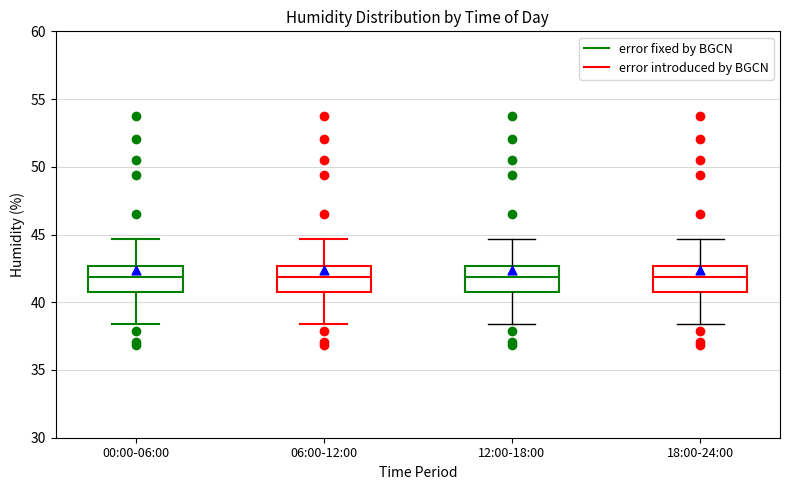

Reading left to right, read every box against the y-axis: the position of its median line, the range the box covers, and the ends of its whiskers. The values are not printed on the chart, so give them approximately, as read against the axis.

00:00-06:00: median 42.0, box 41.0 to 42.5, whiskers 38.5 to 44.5
06:00-12:00: median 42.0, box 41.0 to 42.5, whiskers 38.5 to 44.5
12:00-18:00: median 42.0, box 41.0 to 42.5, whiskers 38.5 to 44.5
18:00-24:00: median 42.0, box 41.0 to 42.5, whiskers 38.5 to 44.5